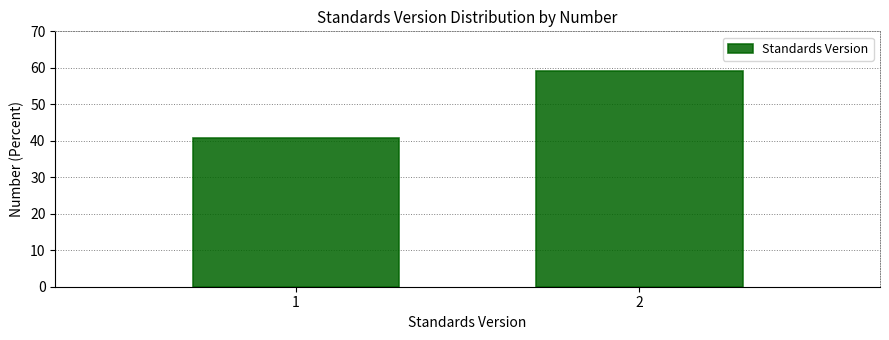

Reading left to right, list all the values displayed in this chart.

40.8	59.2